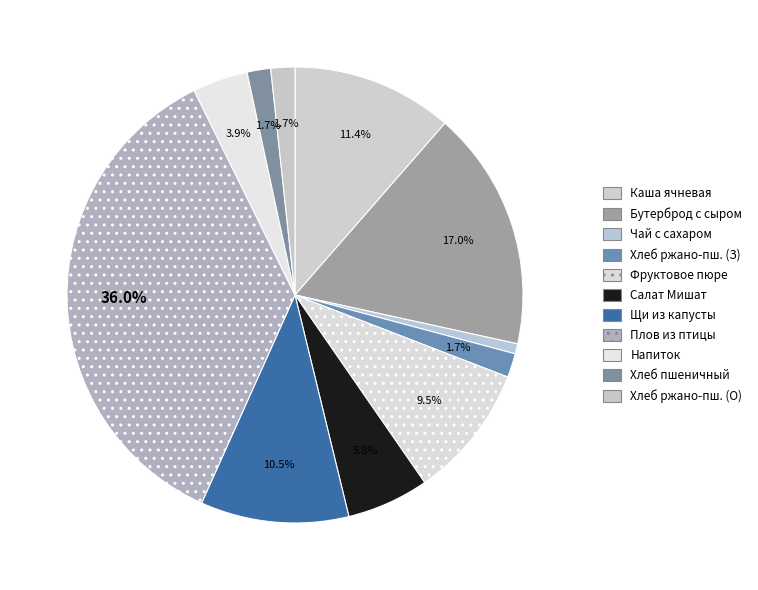

Which slice is the smallest?

Чай с сахаром